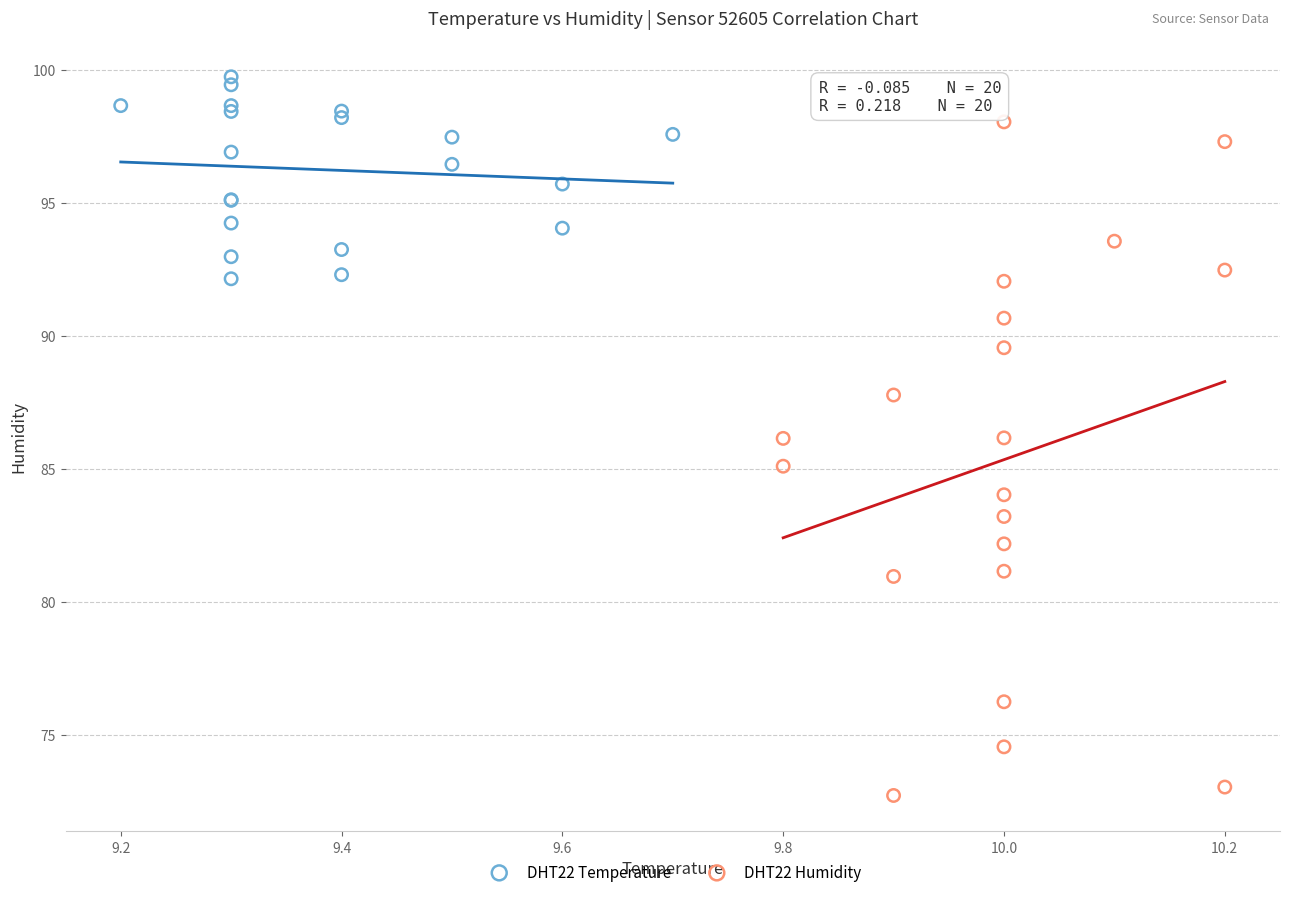

Which series has the widest spread of Y values?

DHT22 Humidity